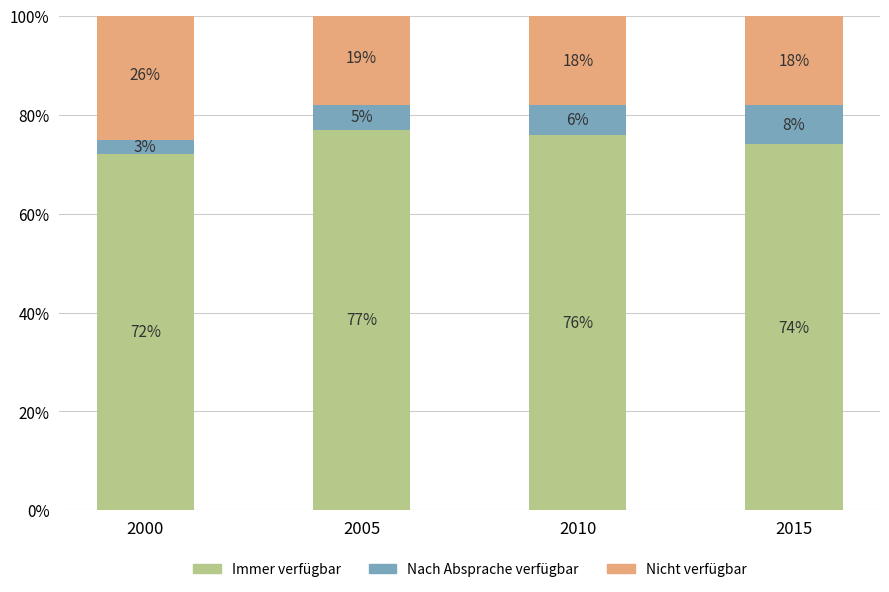

List the labels in order of Immer verfügbar value, largest first.

2005, 2010, 2015, 2000